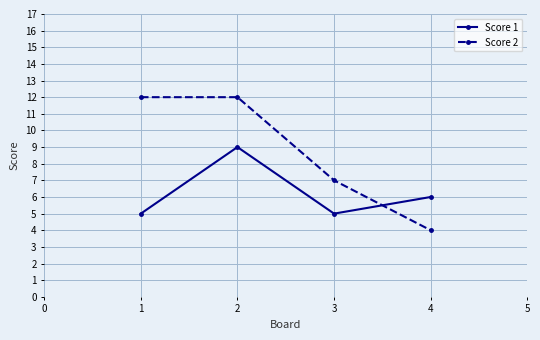

Is it true that Score 2 equals 4 at 4?

True